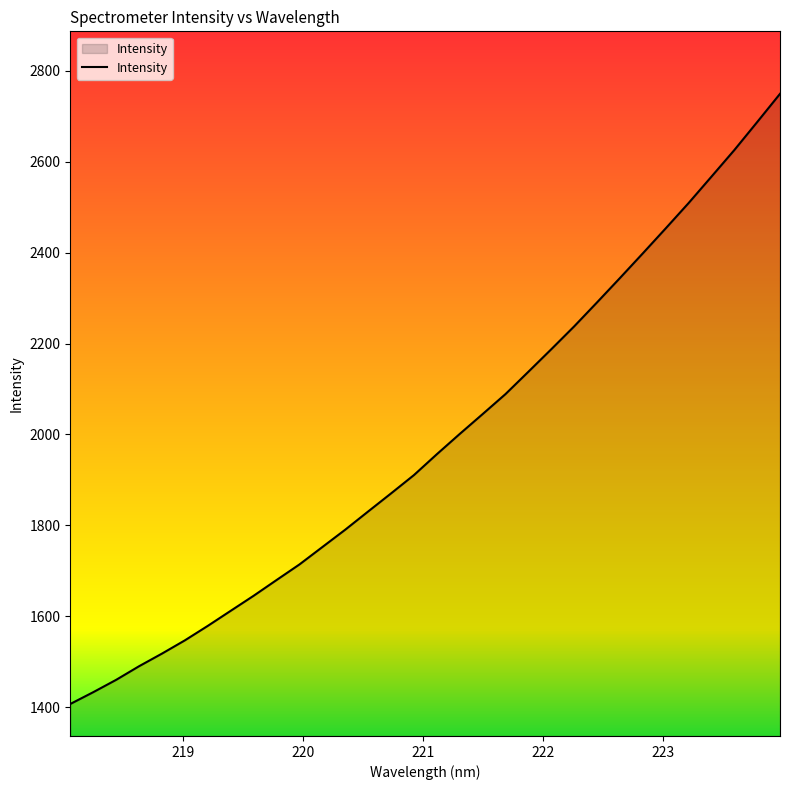

What is the smallest value displayed?

1407.2